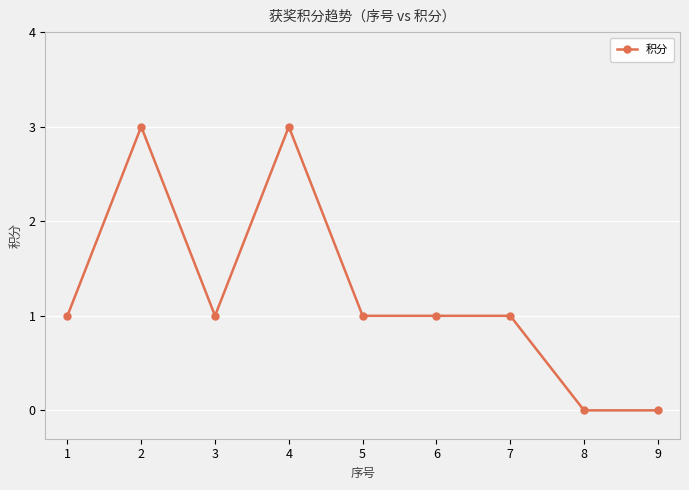

What is the difference between the maximum and minimum values?

3